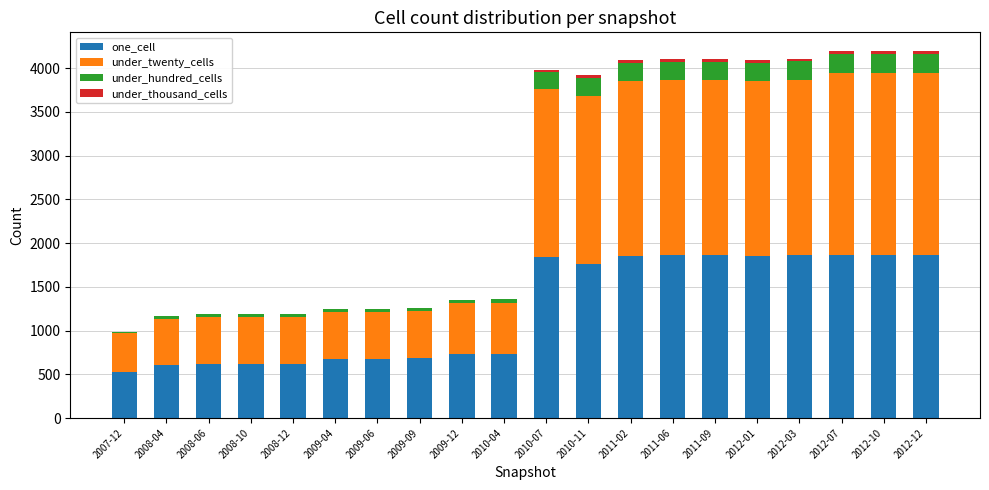

Are the bars grouped side by side (vs. stacked)?

No